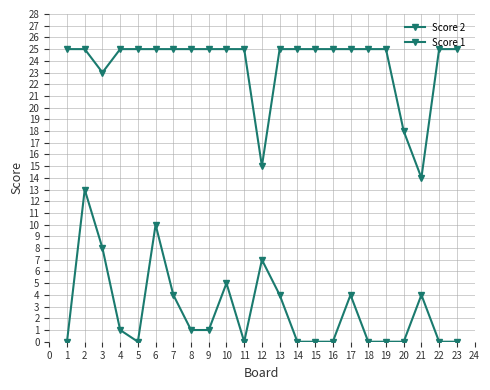

True or false: Score 2 and Score 1 intersect in this chart.

False